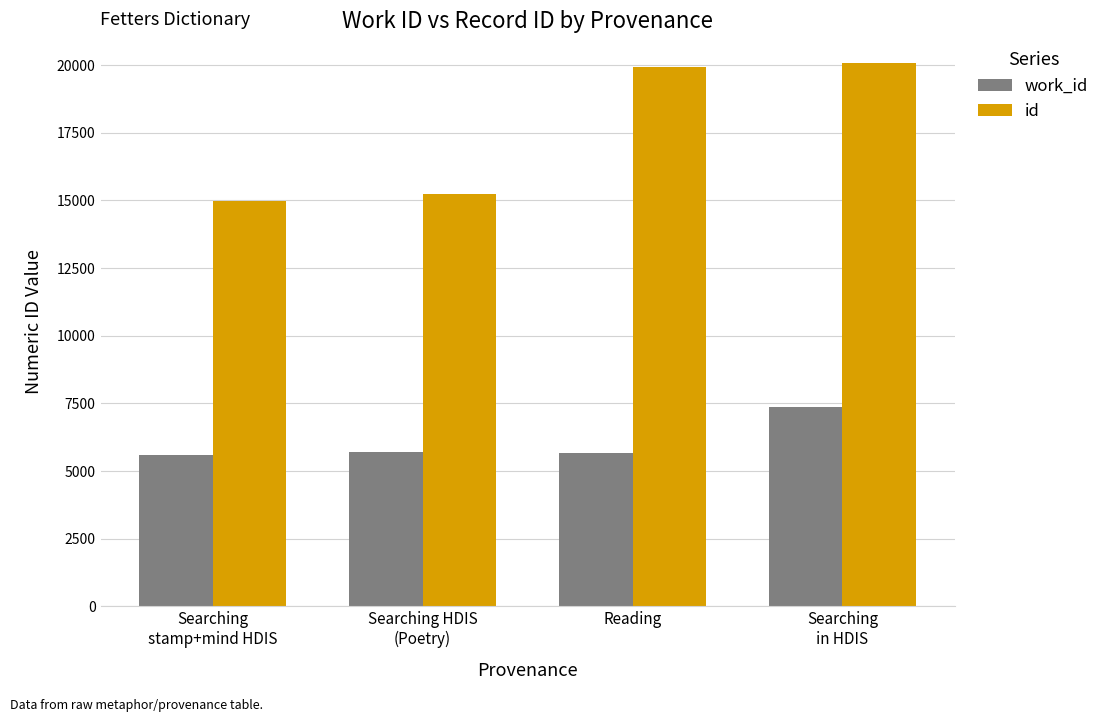

List the series in order of their peak value, highest first.

id, work_id